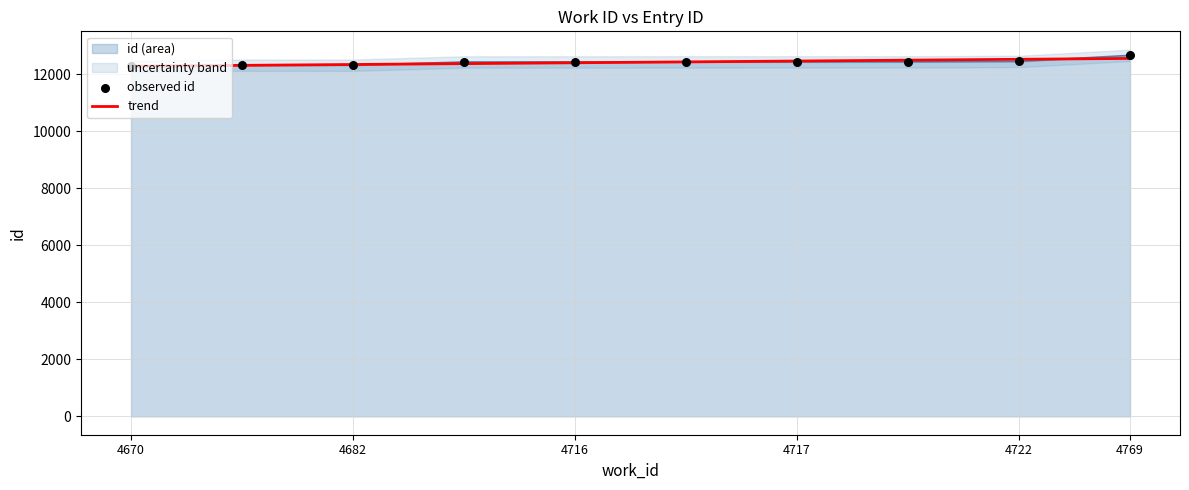

The value of trend at 4722 is 21806.8. True or false?

False